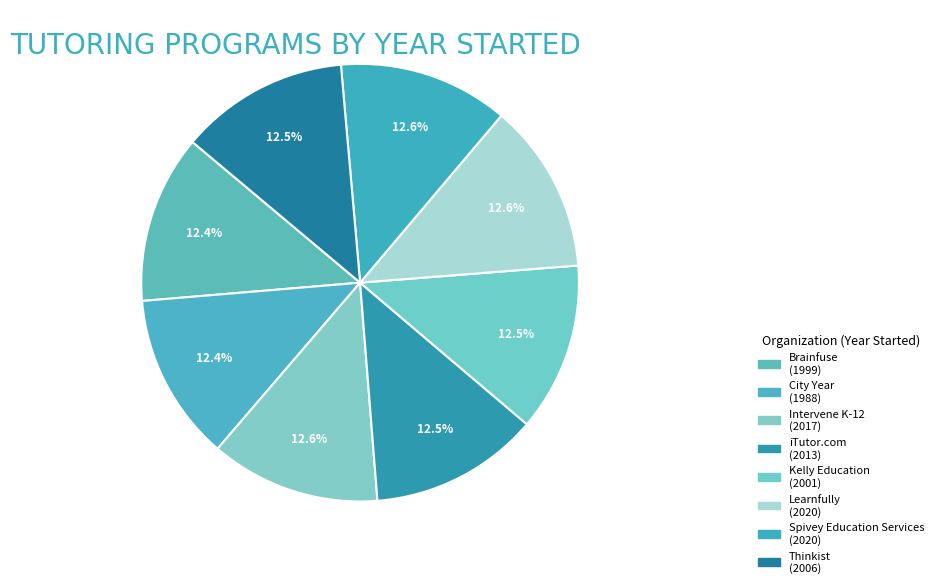

To the nearest percent, what portion does Spivey Education Services represent?

13%